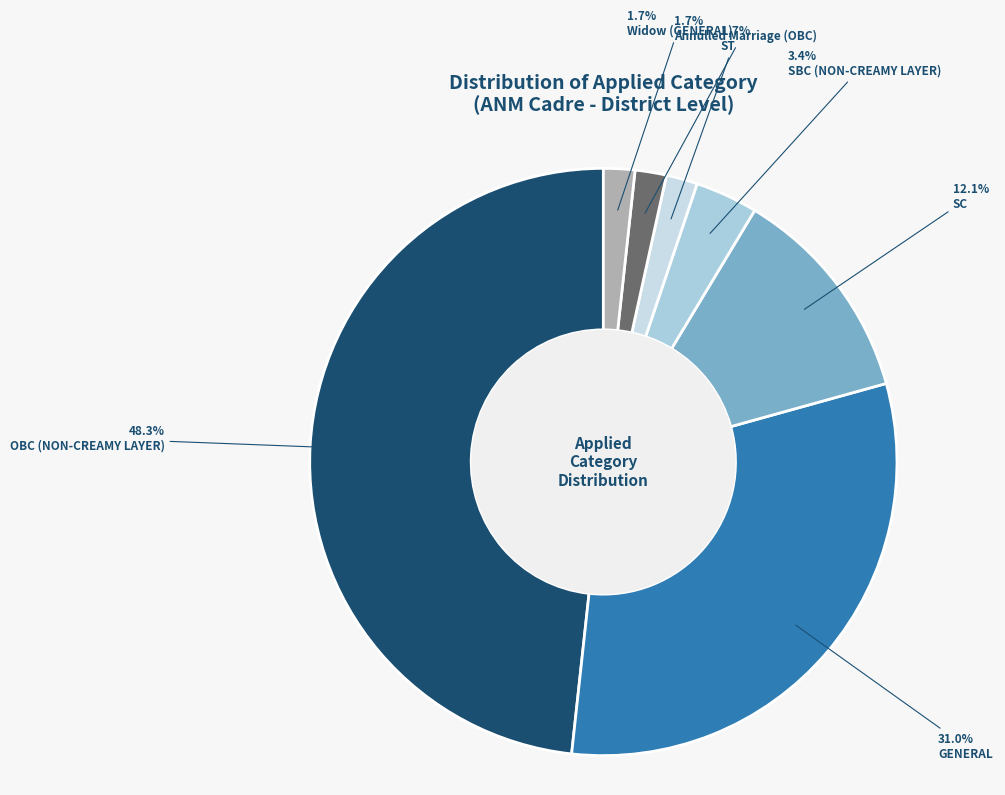

Combined, what portion of the pie is Widow (GENERAL) and GENERAL?

32.8%